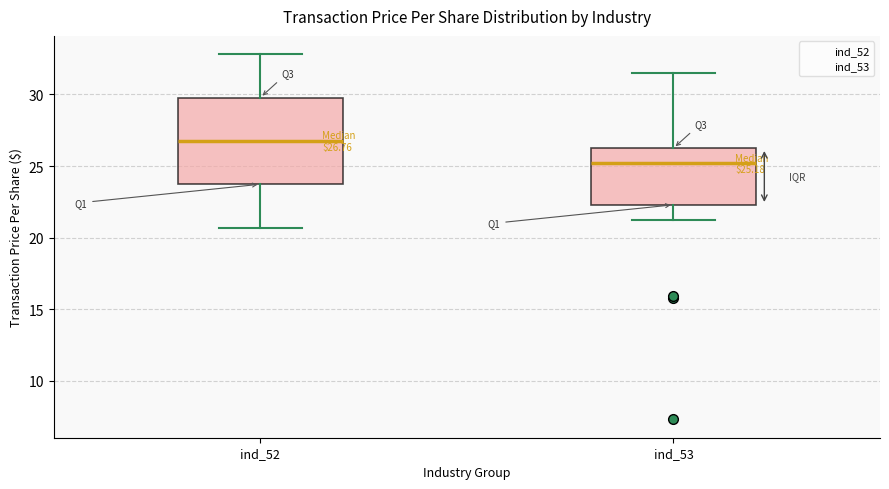

Which box's median line is the lowest?

ind_53